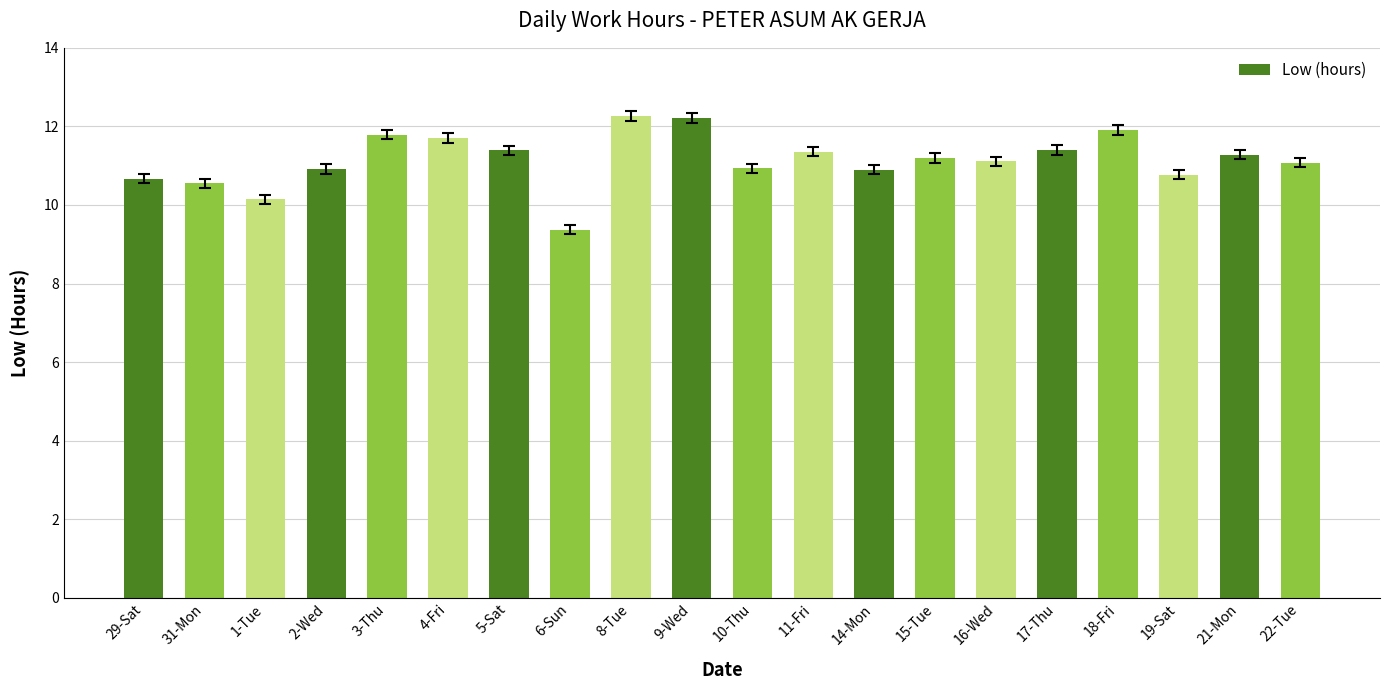

What is the difference between the values at 15-Tue and 14-Mon?

0.3